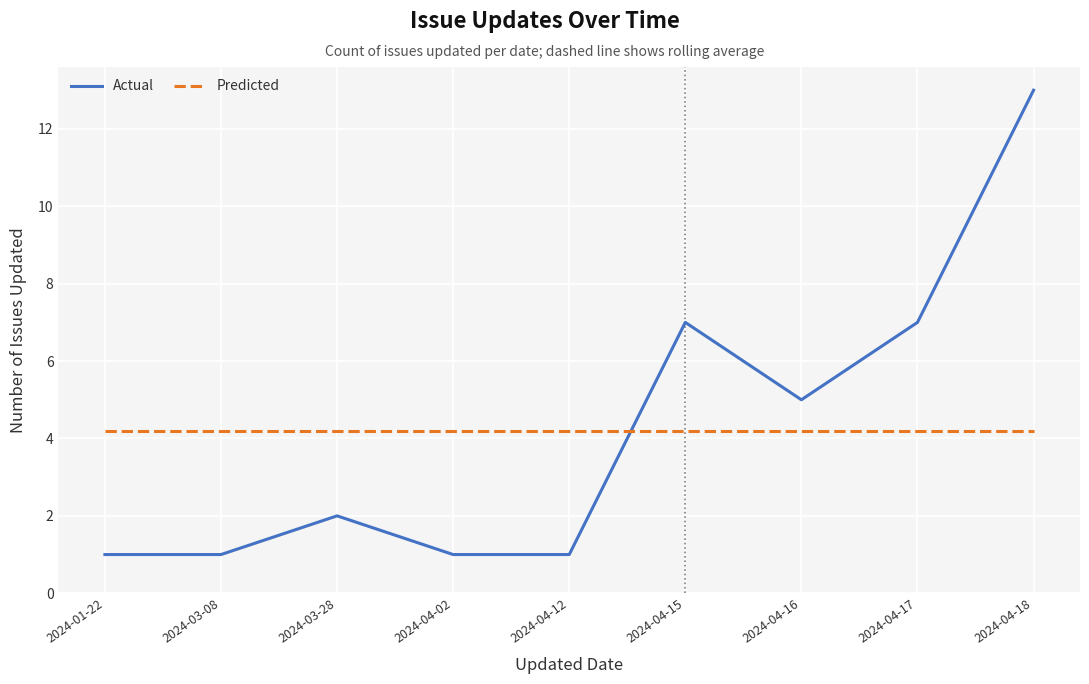

In Actual, how many points are higher than both neighbors (excluding endpoints)?

2